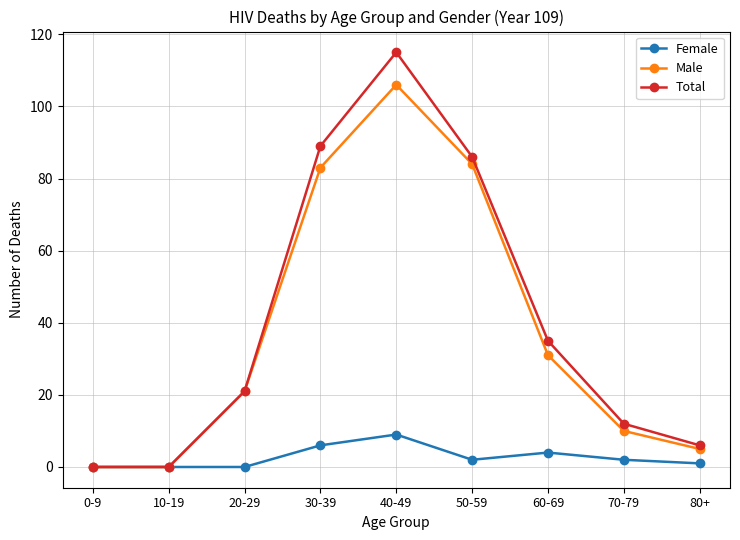

At which label does Total reach its peak?

40-49